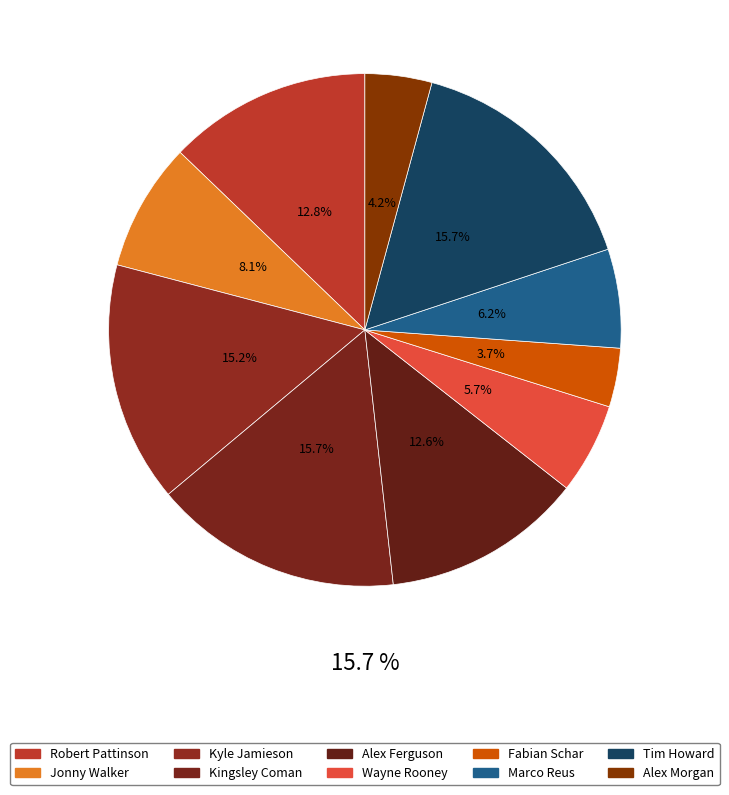

To the nearest percent, what is the combined percentage of Marco Reus and Robert Pattinson?

19%